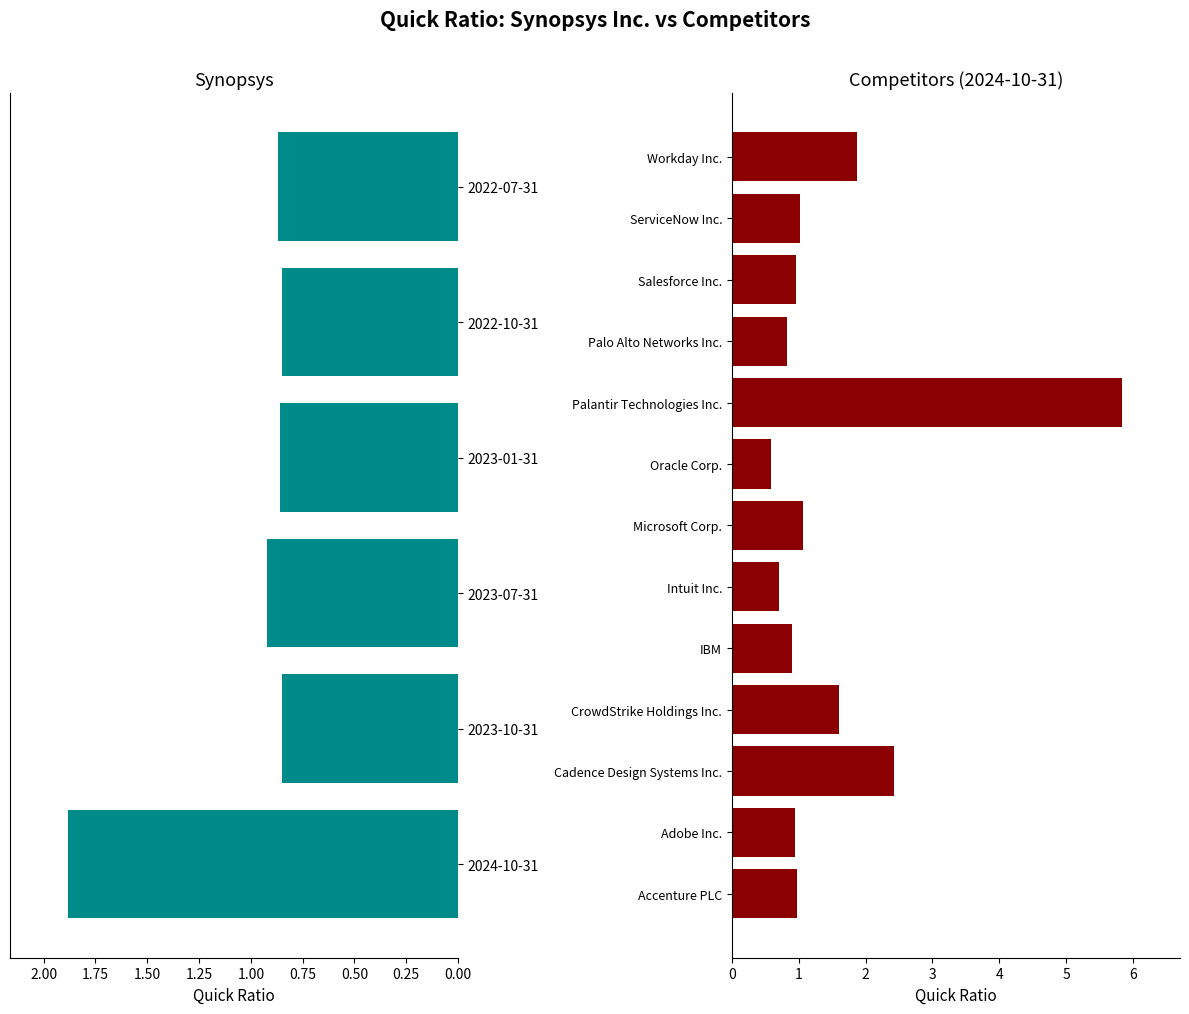

What is the value of the 2023-07-31 bar at the 12th from the left?

0.9